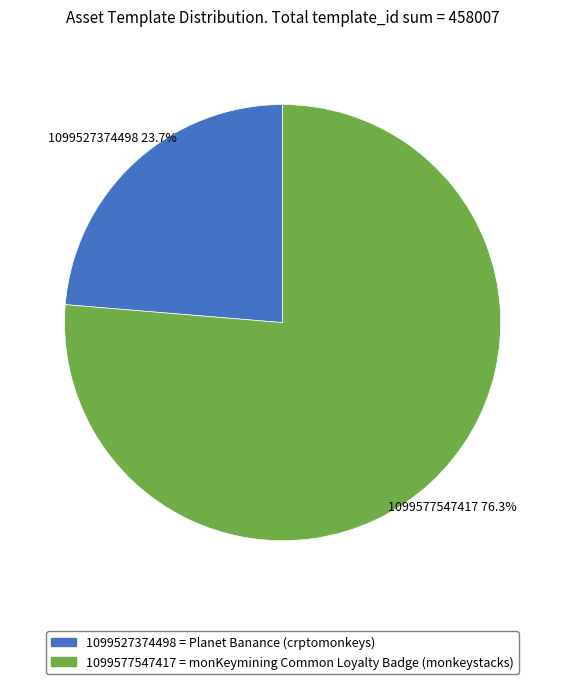

Does 1099577547417 account for over 50% of the chart?

Yes